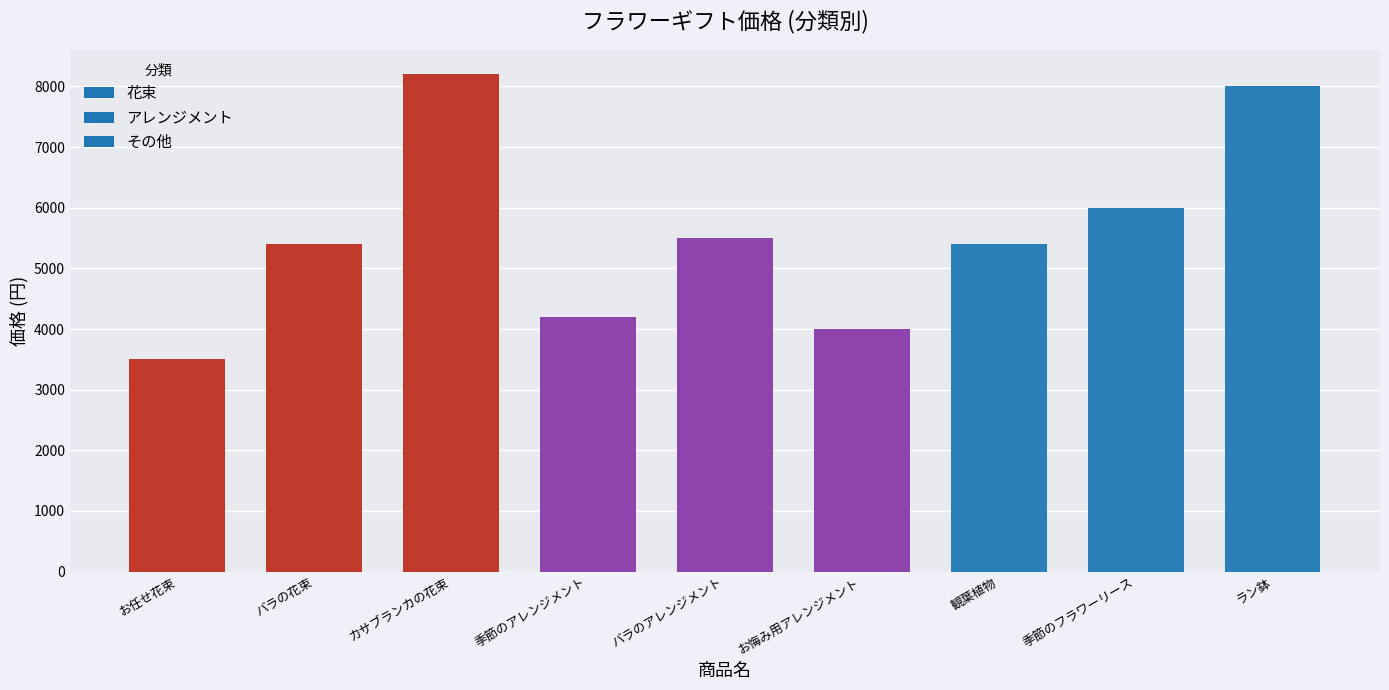

What is the smallest value displayed?

3500